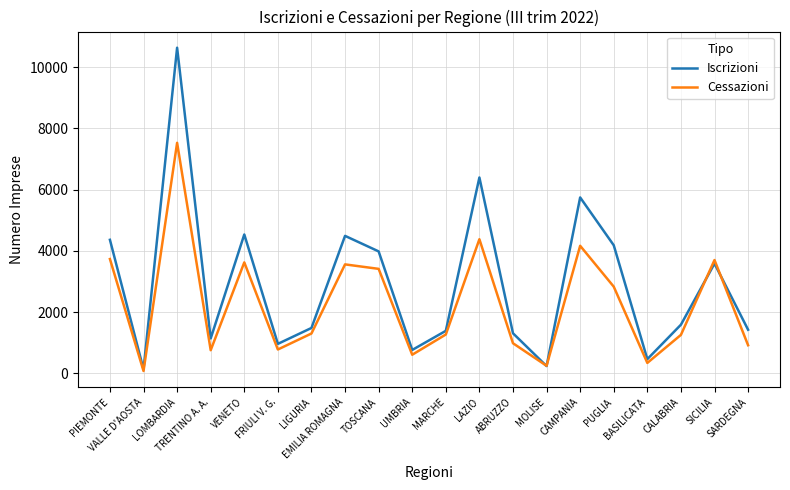

List the series in order of their overall mean, highest first.

Iscrizioni, Cessazioni